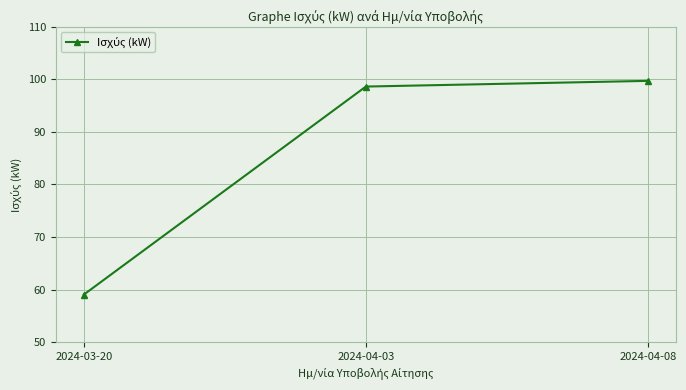

What is the sum of the values at 2024-04-08 and 2024-04-03?

198.3